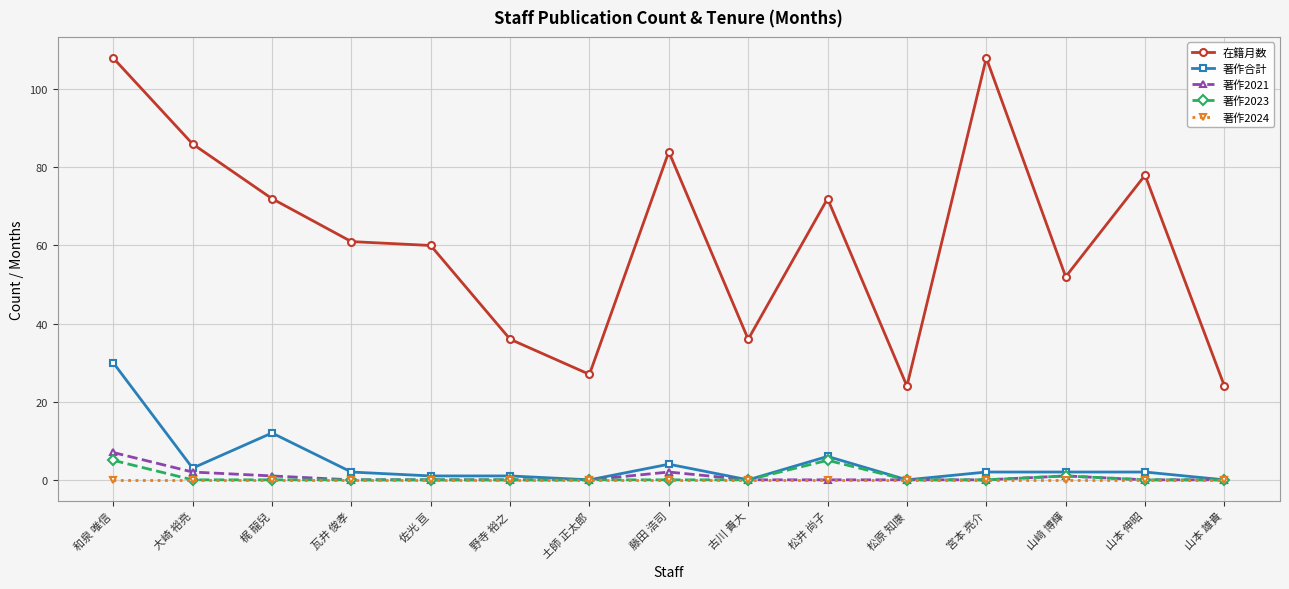

Reading left to right, list all the values displayed in this chart.

在籍月数: 和泉 唯信=108	大崎 裕亮=86	梶 龍兒=72	瓦井 俊孝=61	佐光 亘=60	野寺 裕之=36	土師 正太郎=27	藤田 浩司=84	古川 貴大=36	松井 尚子=72	松原 知康=24	宮本 亮介=108	山﨑 博輝=52	山本 伸昭=78	山本 雄貴=24
著作合計: 和泉 唯信=30	大崎 裕亮=3	梶 龍兒=12	瓦井 俊孝=2	佐光 亘=1	野寺 裕之=1	土師 正太郎=0	藤田 浩司=4	古川 貴大=0	松井 尚子=6	松原 知康=0	宮本 亮介=2	山﨑 博輝=2	山本 伸昭=2	山本 雄貴=0
著作2021: 和泉 唯信=7	大崎 裕亮=2	梶 龍兒=1	瓦井 俊孝=0	佐光 亘=0	野寺 裕之=0	土師 正太郎=0	藤田 浩司=2	古川 貴大=0	松井 尚子=0	松原 知康=0	宮本 亮介=0	山﨑 博輝=1	山本 伸昭=0	山本 雄貴=0
著作2023: 和泉 唯信=5	大崎 裕亮=0	梶 龍兒=0	瓦井 俊孝=0	佐光 亘=0	野寺 裕之=0	土師 正太郎=0	藤田 浩司=0	古川 貴大=0	松井 尚子=5	松原 知康=0	宮本 亮介=0	山﨑 博輝=1	山本 伸昭=0	山本 雄貴=0
著作2024: 和泉 唯信=0	大崎 裕亮=0	梶 龍兒=0	瓦井 俊孝=0	佐光 亘=0	野寺 裕之=0	土師 正太郎=0	藤田 浩司=0	古川 貴大=0	松井 尚子=0	松原 知康=0	宮本 亮介=0	山﨑 博輝=0	山本 伸昭=0	山本 雄貴=0